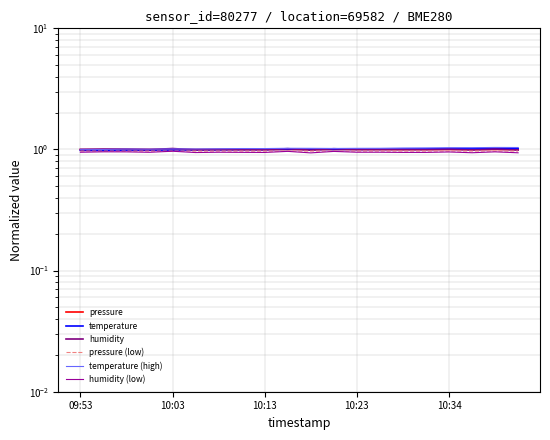

At which category does humidity (low) reach its first local peak?

10:03